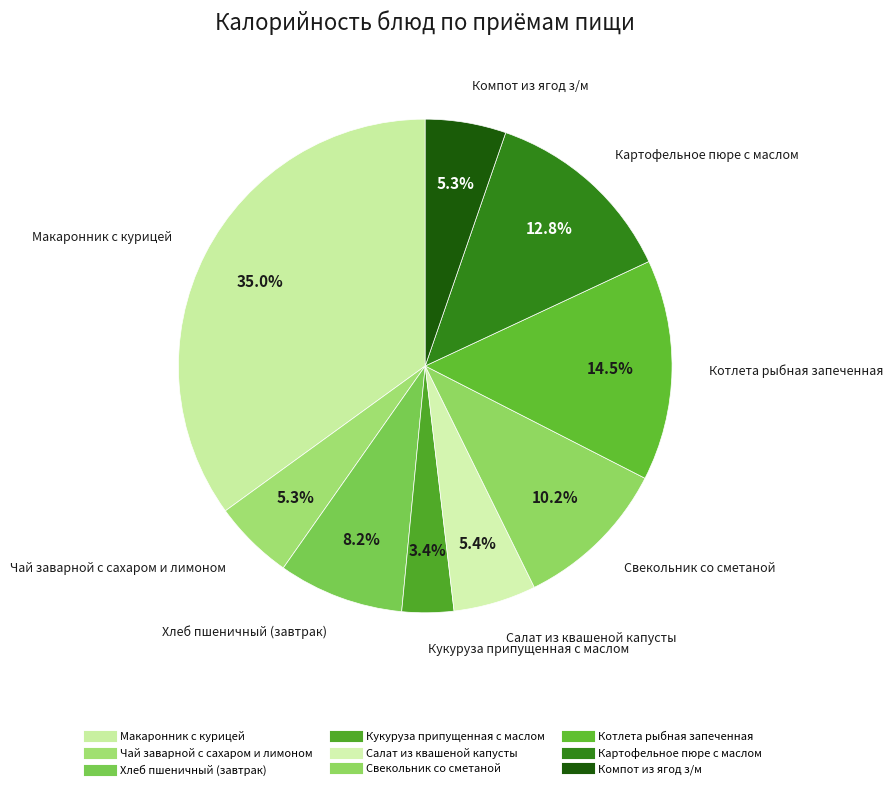

What portion of the pie excludes Свекольник со сметаной?

89.8%